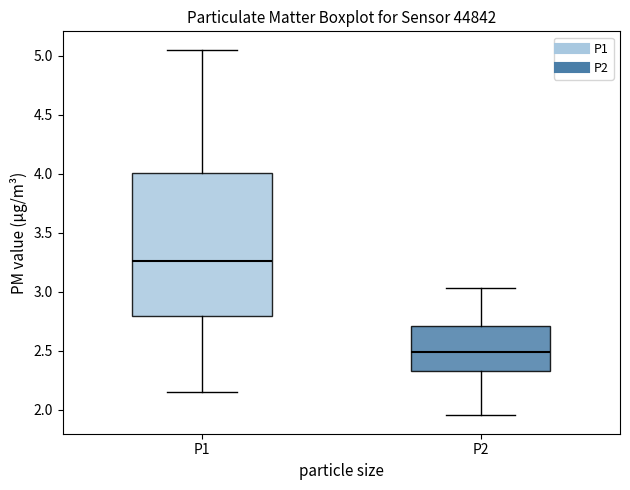

Reading left to right, read every box against the y-axis: the position of its median line, the range the box covers, and the ends of its whiskers. The values are not printed on the chart, so give them approximately, as read against the axis.

P1: median 3.25, box 2.80 to 4.00, whiskers 2.15 to 5.05
P2: median 2.50, box 2.30 to 2.70, whiskers 1.95 to 3.05